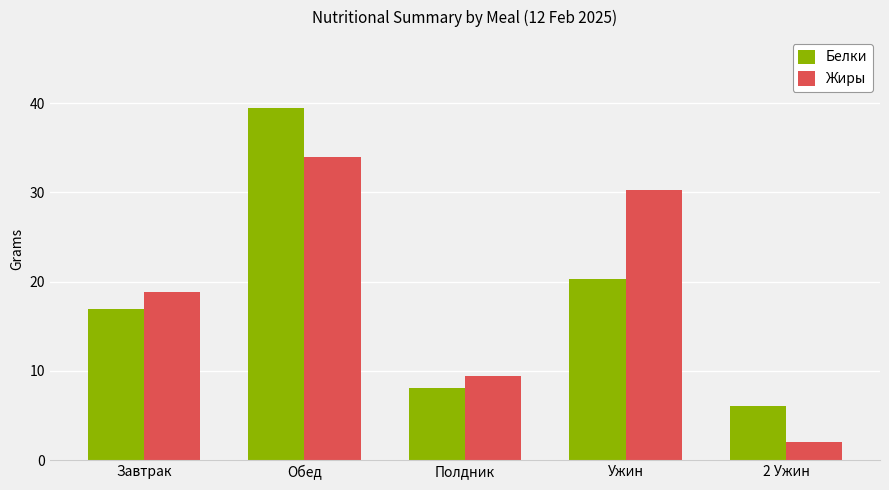

Reading left to right, transcribe all the data shown in this chart.

Белки: Завтрак=17.0	Обед=39.5	Полдник=8.1	Ужин=20.3	2 Ужин=6.0
Жиры: Завтрак=18.8	Обед=34.0	Полдник=9.4	Ужин=30.2	2 Ужин=2.0